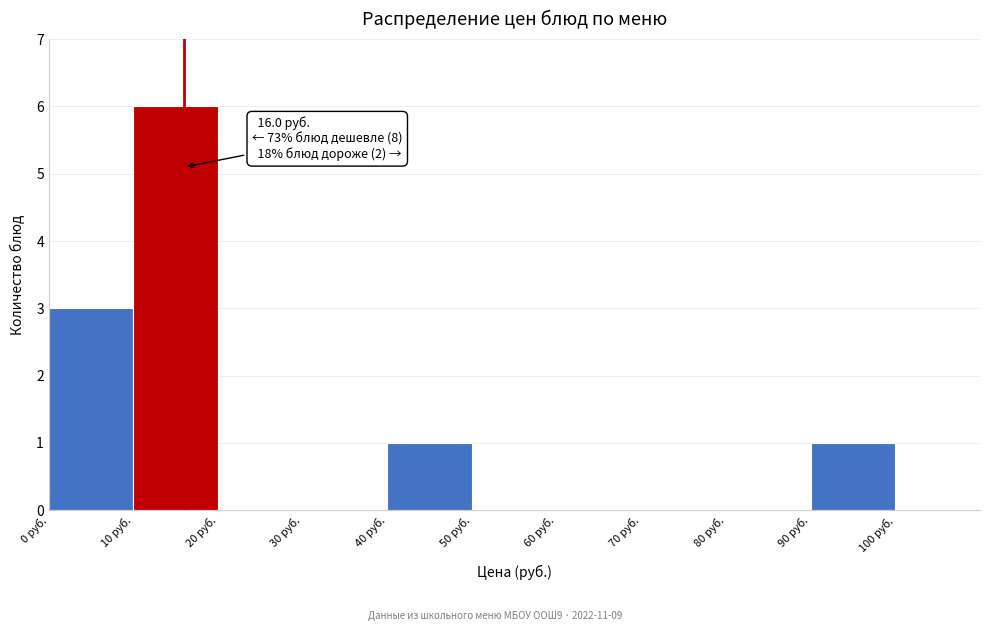

Over which range of the x-axis is the bar tallest?

10 to 20